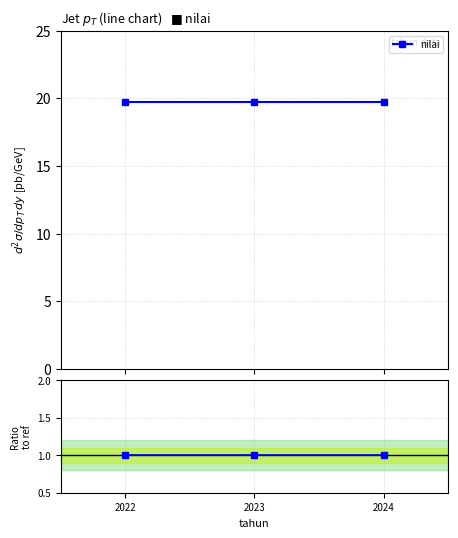

List the labels in order of nilai / ref value, largest first.

2022, 2023, 2024